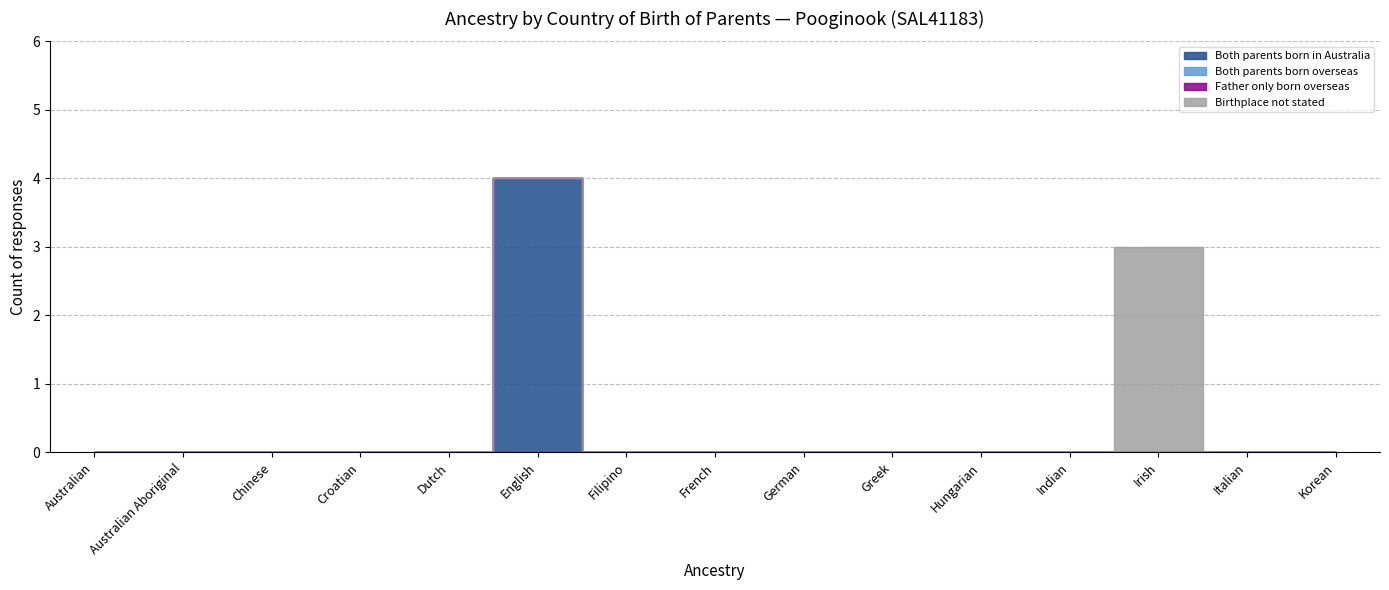

Which has a higher value, Australian Aboriginal or Filipino?

Australian Aboriginal